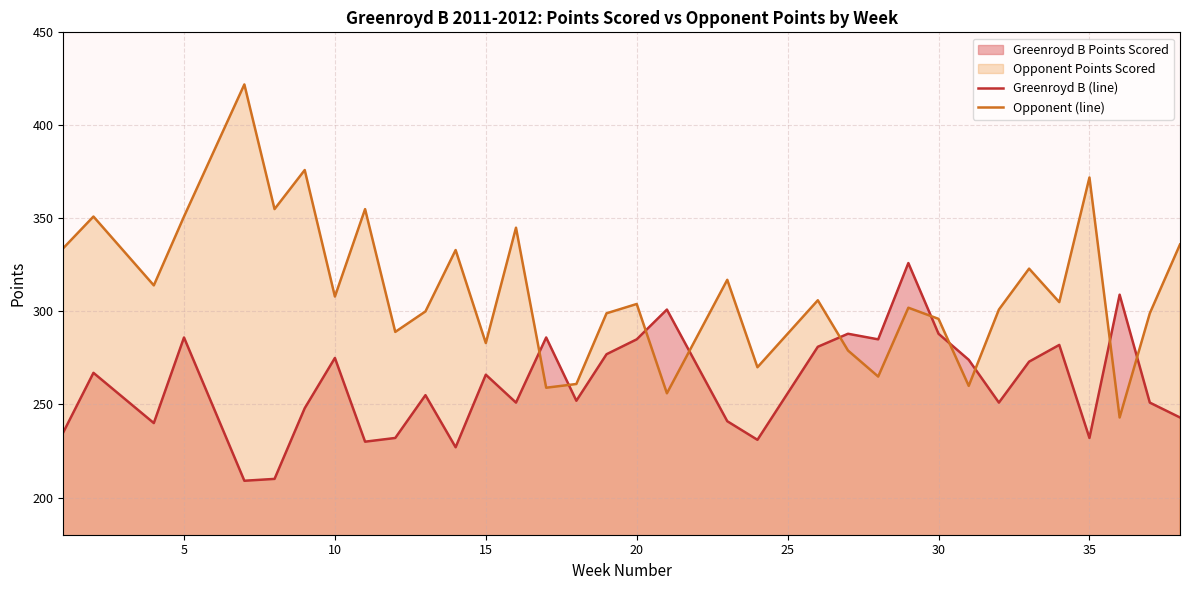

Which series has the largest range (max minus min)?

Opponent (line)